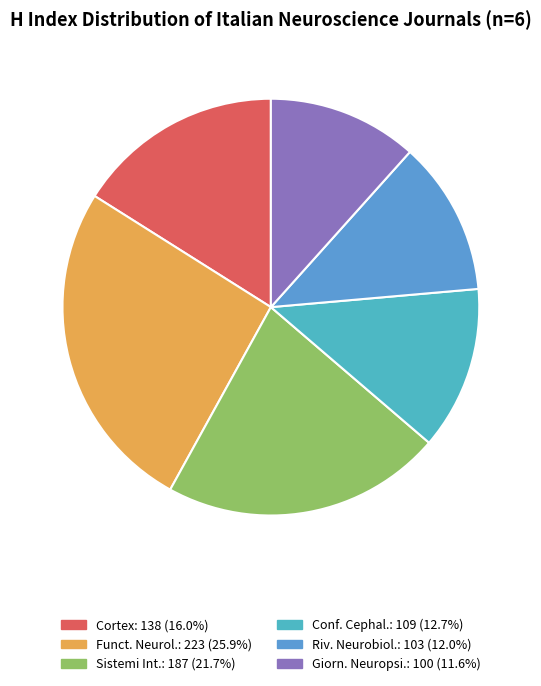

How many segments does this pie chart have?

6